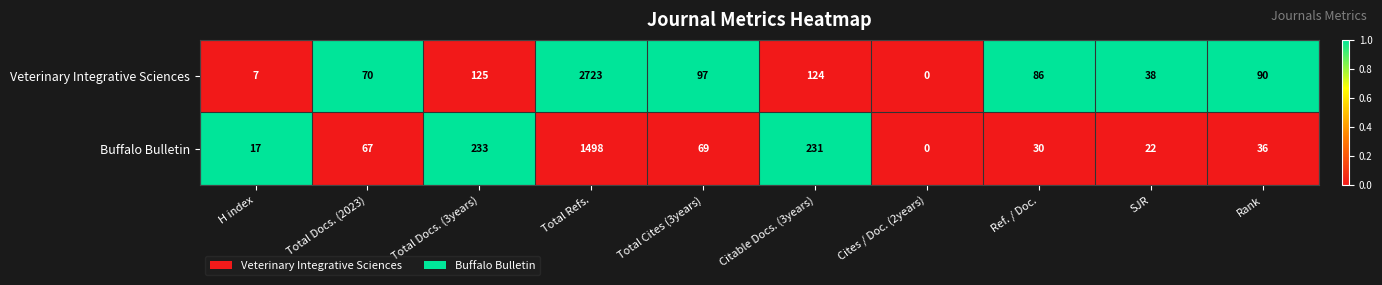

What is the sum of all Buffalo Bulletin values?

2203